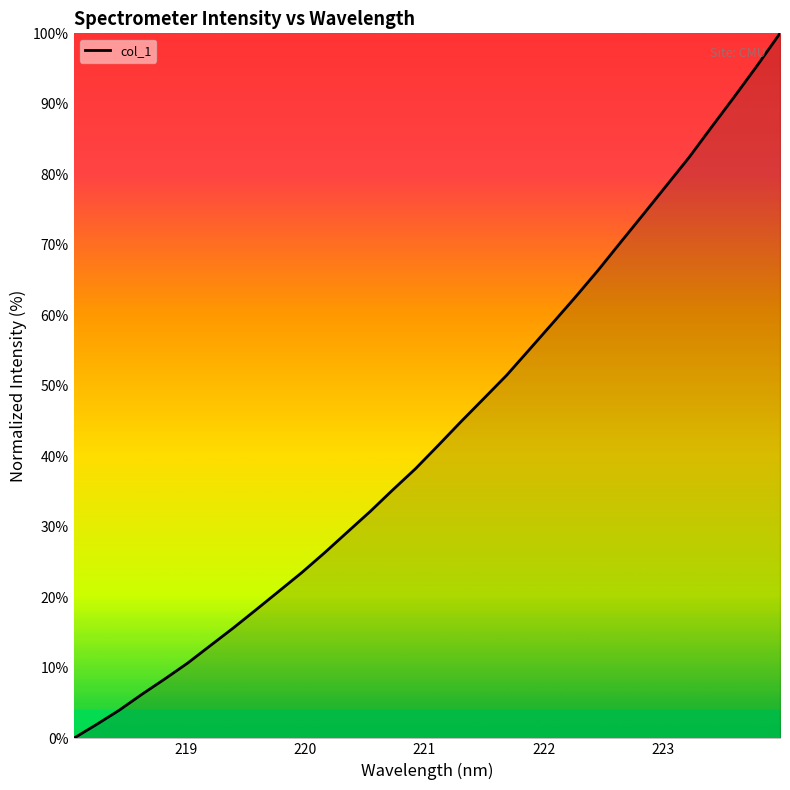

What is the maximum value shown in the chart?

100.0